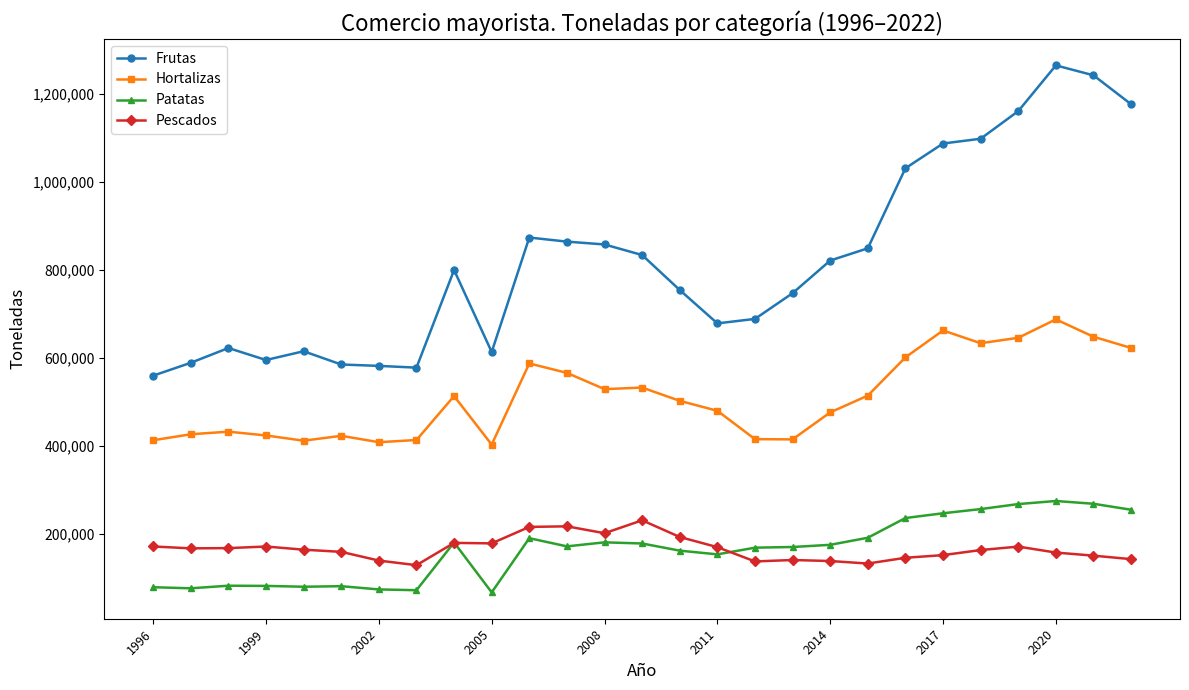

Which series has the largest range (max minus min)?

Frutas